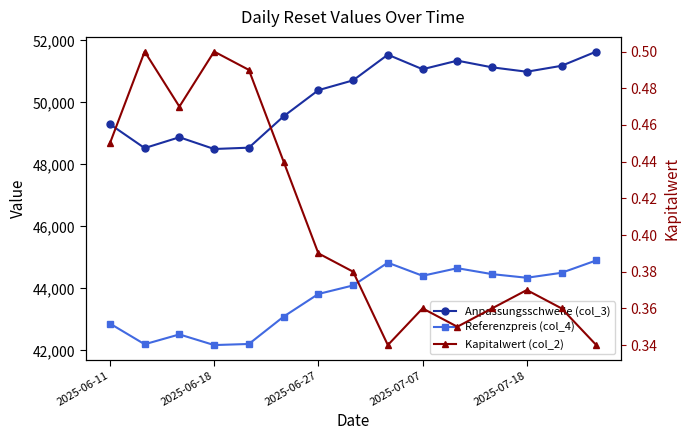

Reading left to right, transcribe all the data shown in this chart.

Anpassungsschwelle (col_3): 49295.6	48524.3	48873.8	48494.9	48537.8	49549.3	50392.2	50709.0	51536.6	51067.3	51344.1	51128.6	50987.0	51177.8	51637.2
Referenzpreis (col_4): 42865.8	42197.8	42515.1	42171.7	42206.8	43089.0	43819.3	44094.8	44828.5	44406.4	44650.6	44459.7	44342.2	44502.4	44901.9
Kapitalwert (col_2): 0.5	0.5	0.5	0.5	0.5	0.4	0.4	0.4	0.3	0.4	0.3	0.4	0.4	0.4	0.3